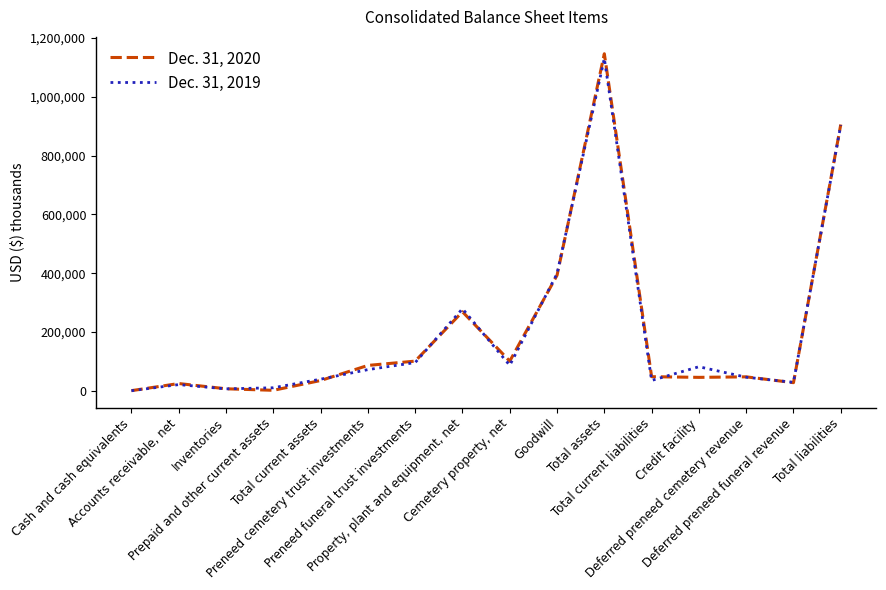

In Dec. 31, 2019, how many points are higher than both neighbors (excluding endpoints)?

4